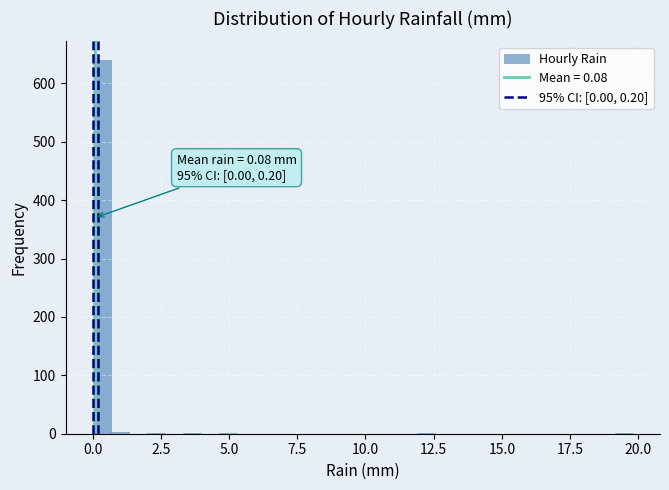

Around what value on the x-axis is the tallest bar? Give the approximate position of its centre, as read against the axis.

0.5